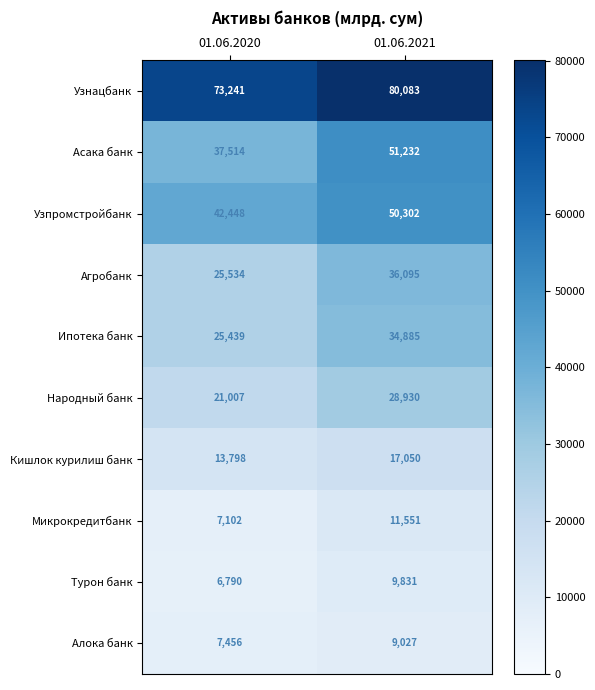

Which category has the highest value in the Узнацбанк series?

01.06.2021